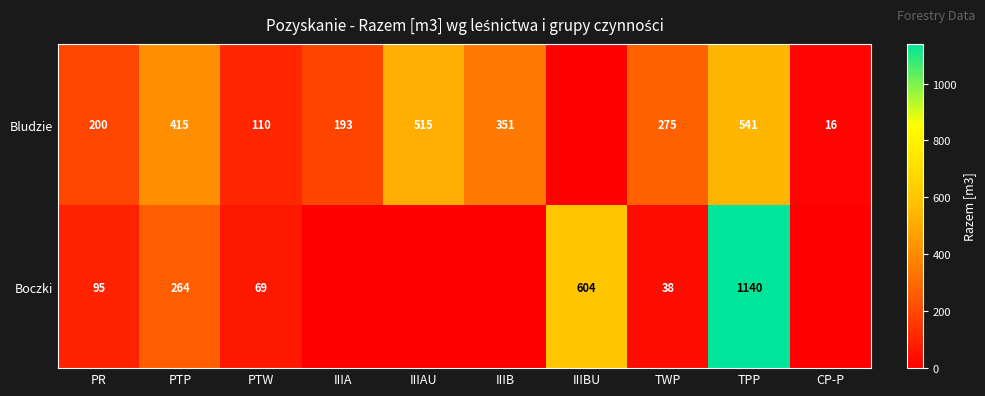

Between IIIB and TWP, which is larger?

IIIB